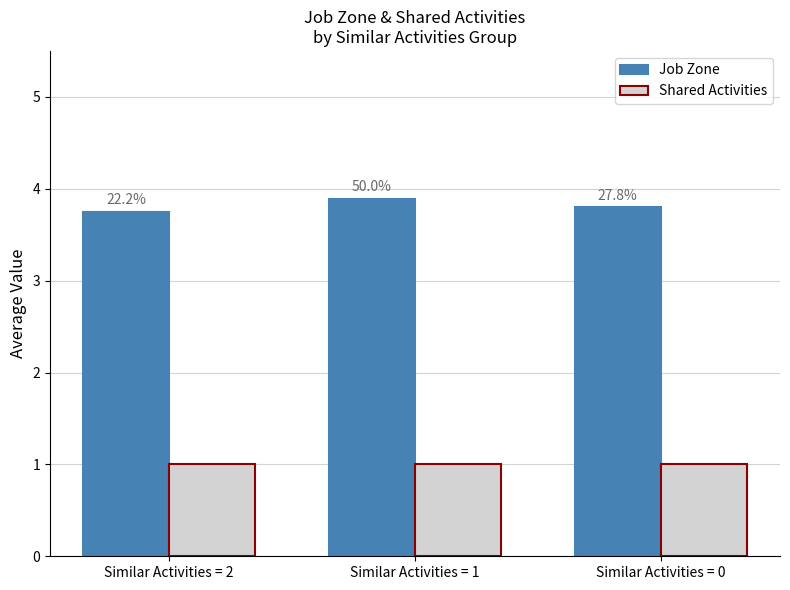

How many bars are there in total?

6